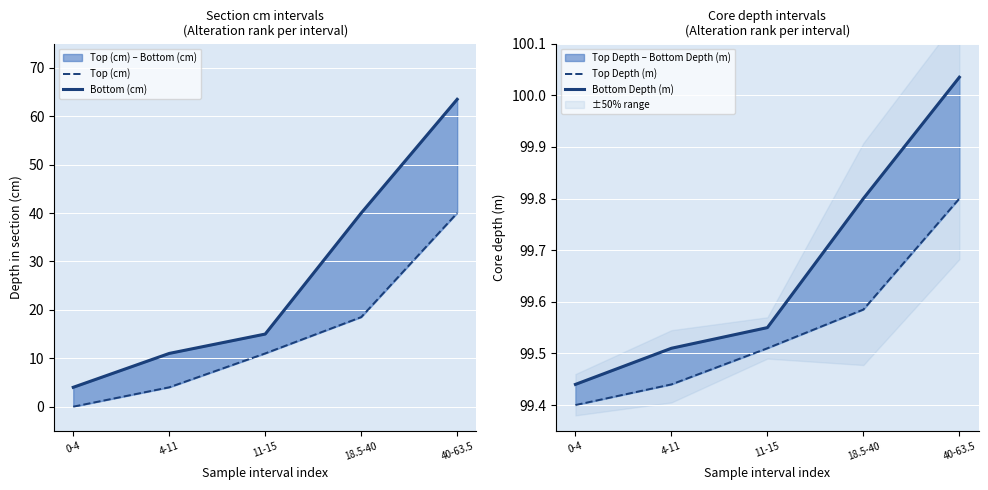

True or false: Top Depth (m) and Bottom (cm) cross at least once.

False